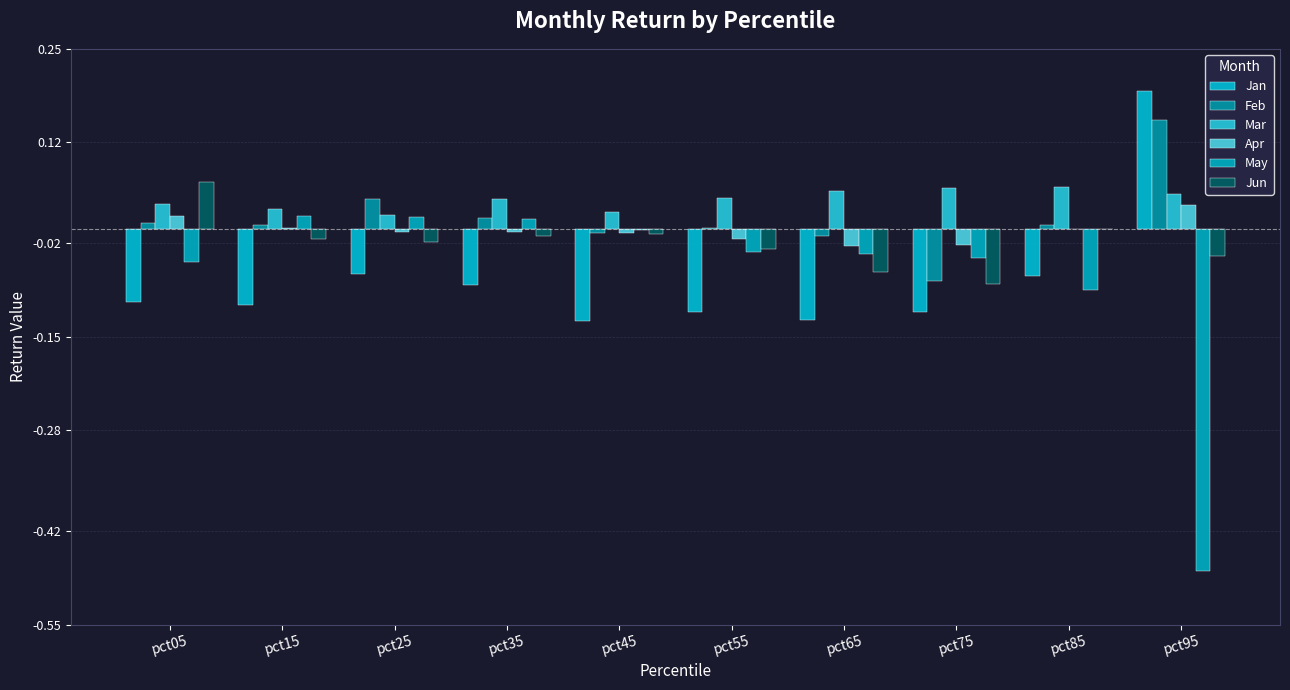

Between pct55 and pct75, which series saw the biggest shift?

Feb